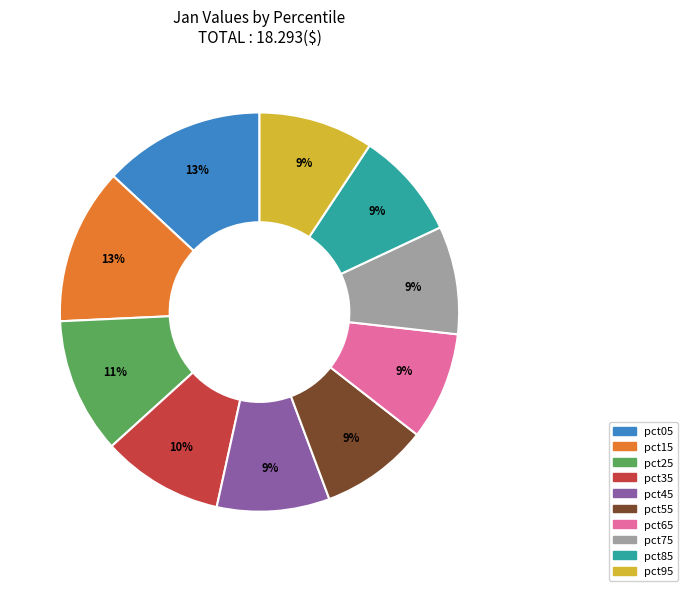

Is it true that pct75 is 19% of the pie?

False